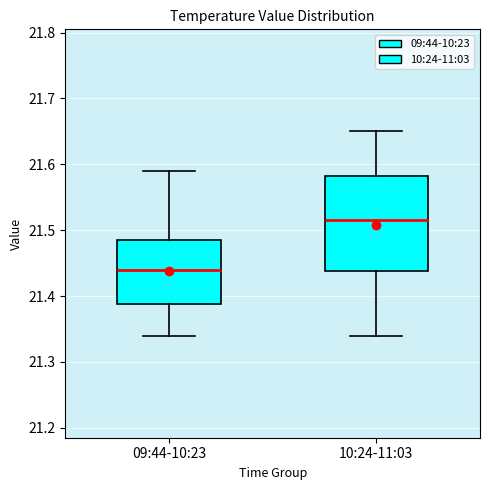

Reading left to right, transcribe this box plot: for each box, give where its median line is, the range the box spans, and where its two whiskers end, as read against the y-axis. The values are not printed on the chart, so give them approximately, as read against the axis.

09:44-10:23: median 21.44, box 21.39 to 21.49, whiskers 21.34 to 21.59
10:24-11:03: median 21.52, box 21.44 to 21.58, whiskers 21.34 to 21.65